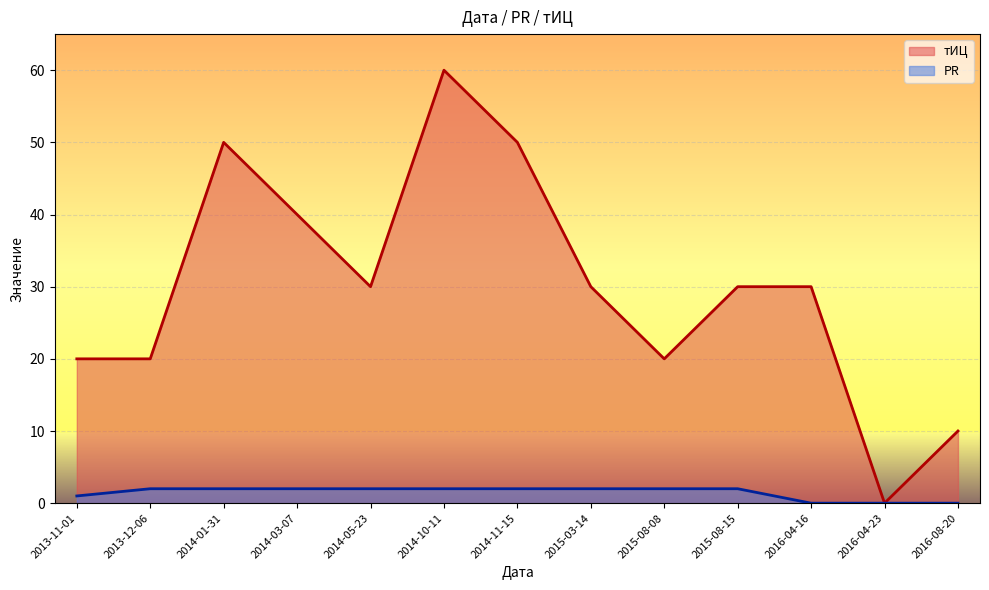

Rank the series at 2016-04-16 from highest to lowest value.

тИЦ, PR